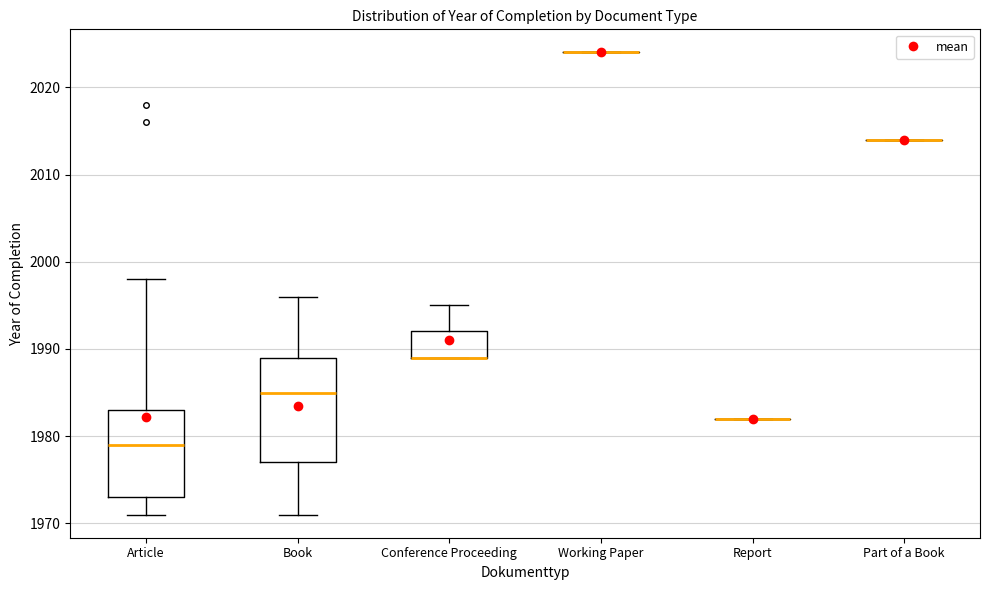

Reading left to right, transcribe this box plot: for each box, give where its median line is, the range the box spans, and where its two whiskers end, as read against the y-axis. The values are not printed on the chart, so give them approximately, as read against the axis.

Article: median 1979, box 1973 to 1983, whiskers 1971 to 1998
Book: median 1985, box 1977 to 1989, whiskers 1971 to 1996
Conference Proceeding: median 1989 (drawn on the box's lower edge), box 1989 to 1992, whiskers 1989 to 1995
Working Paper: box collapsed to a line at 2024, whiskers 2024 to 2024
Report: box collapsed to a line at 1982, whiskers 1982 to 1982
Part of a Book: box collapsed to a line at 2014, whiskers 2014 to 2014